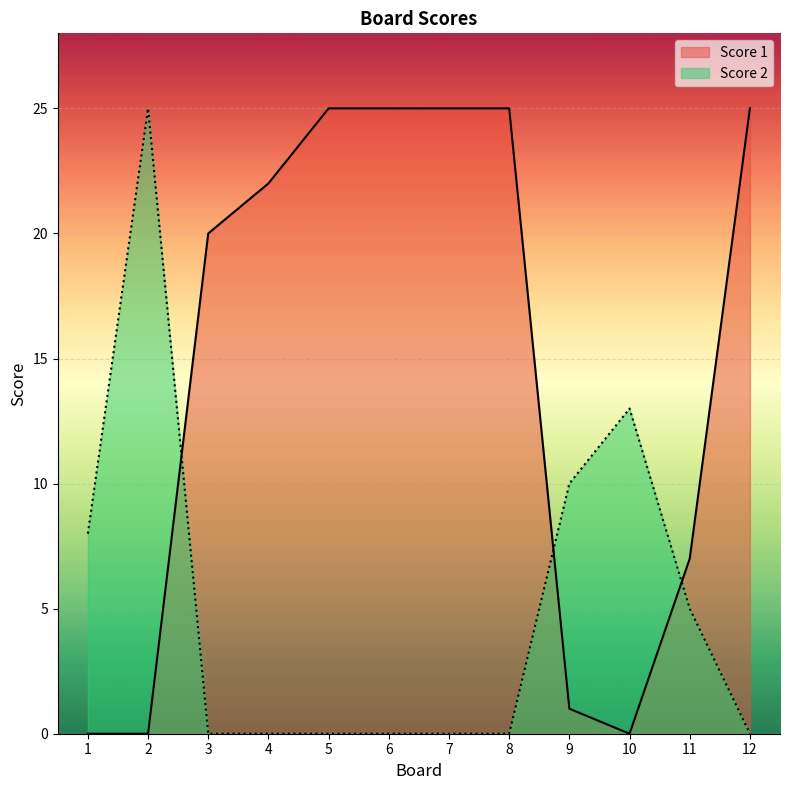

True or false: Score 2 has more than 2 interior local peaks.

False